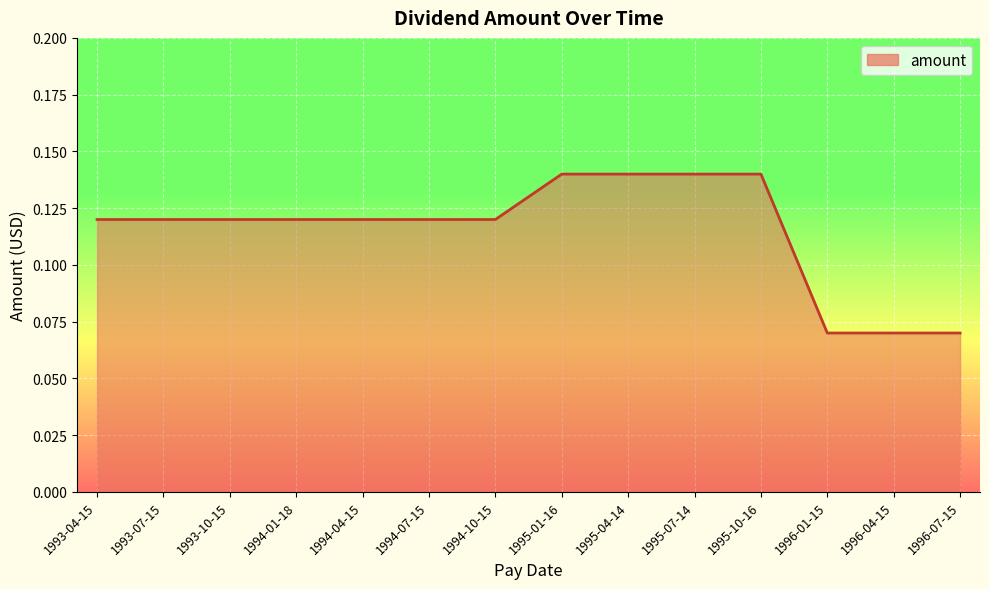

What is the sum of the values at 1994-10-15 and 1995-01-16?

0.3